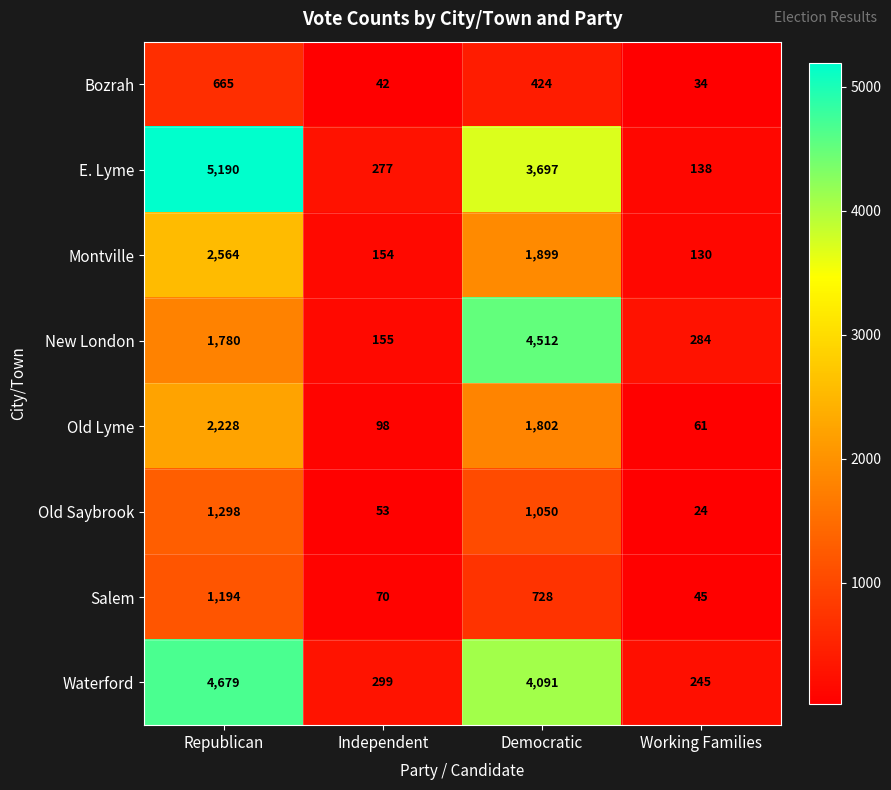

Which series has the widest spread of values?

E. Lyme